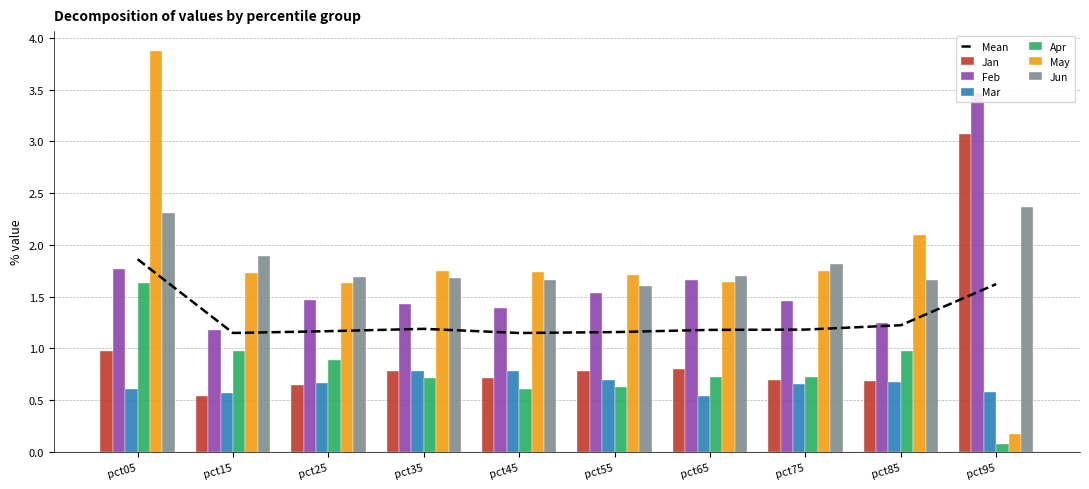

How many bars are there in each group?

6